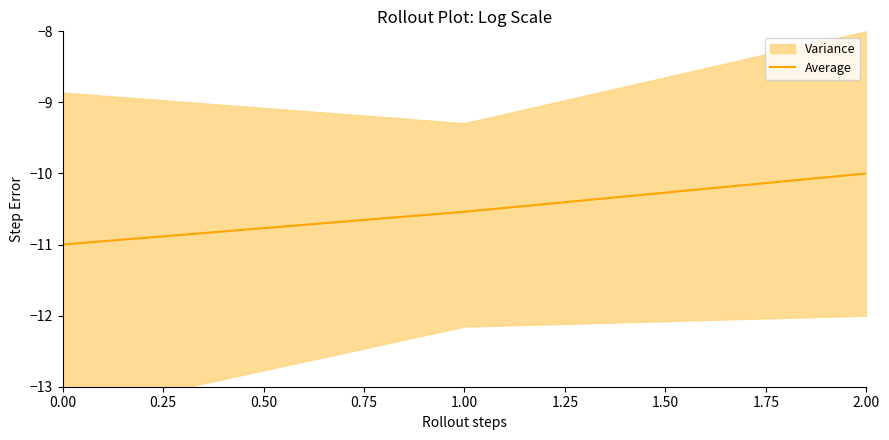

True or false: Average has a value of -18.1 at 1.00.

False